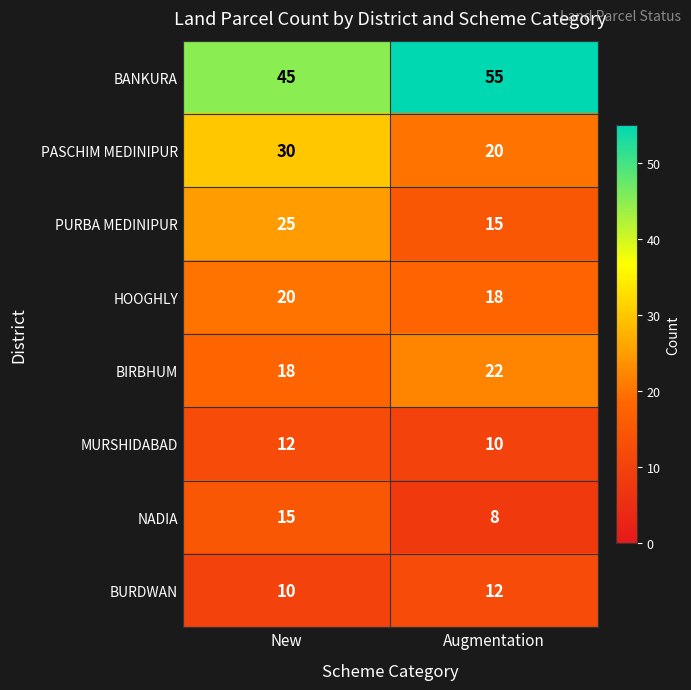

Which category has the highest value in the BANKURA series?

Augmentation